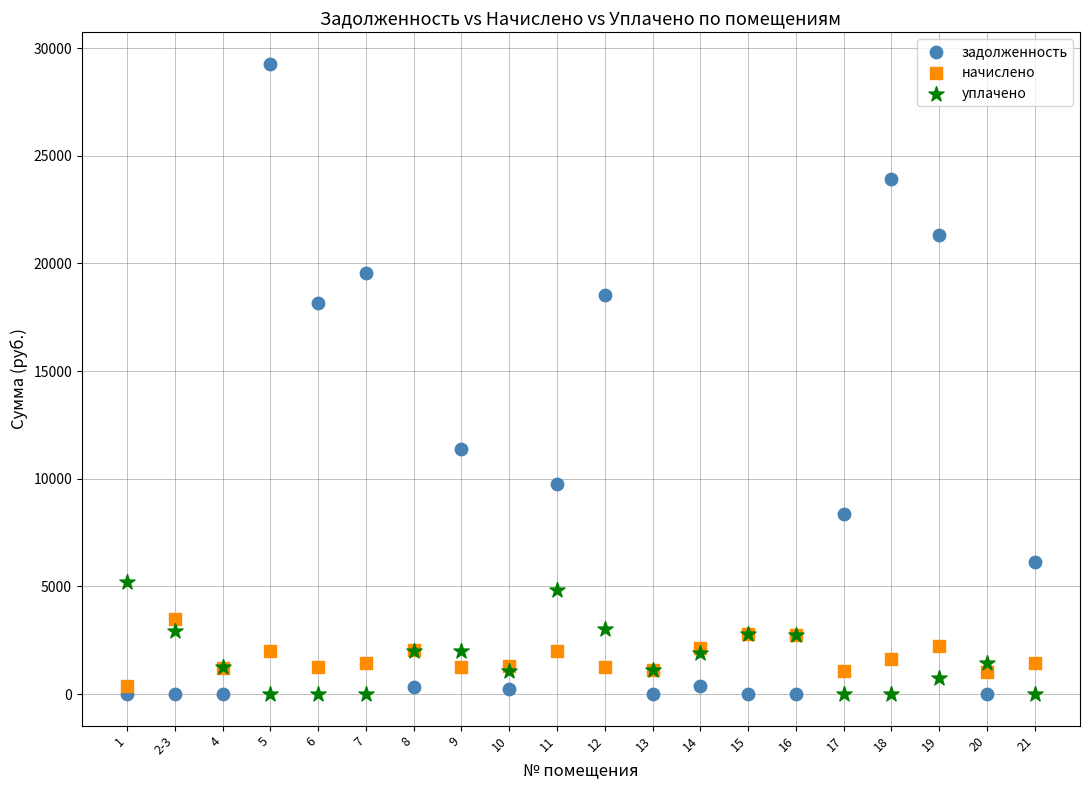

Which series has the widest spread of Y values?

задолженность